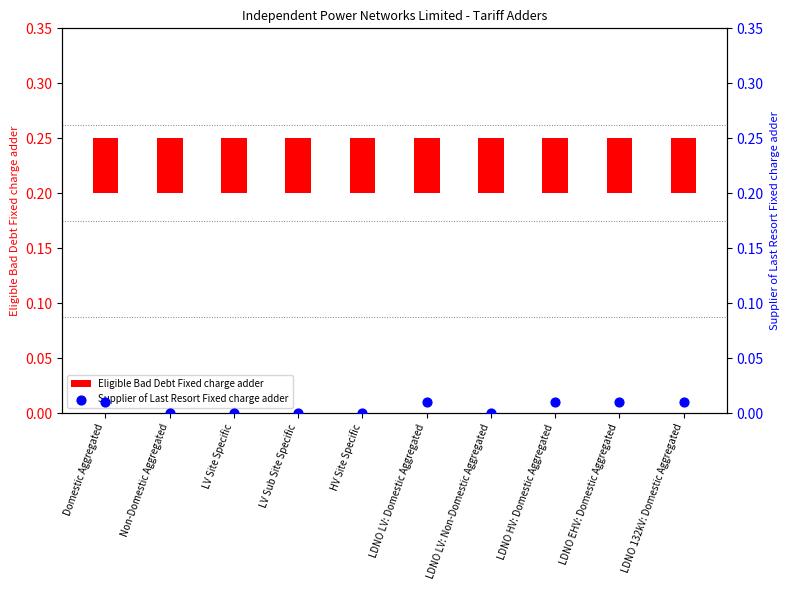

Which series reaches the maximum Y coordinate?

Eligible Bad Debt Fixed charge adder